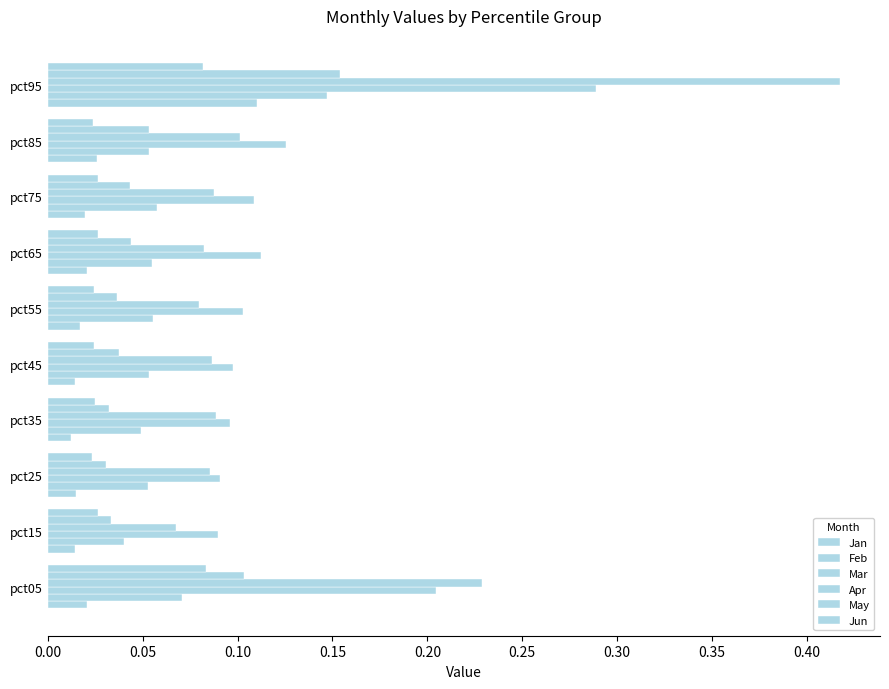

What is the minimum value for Mar?

0.1